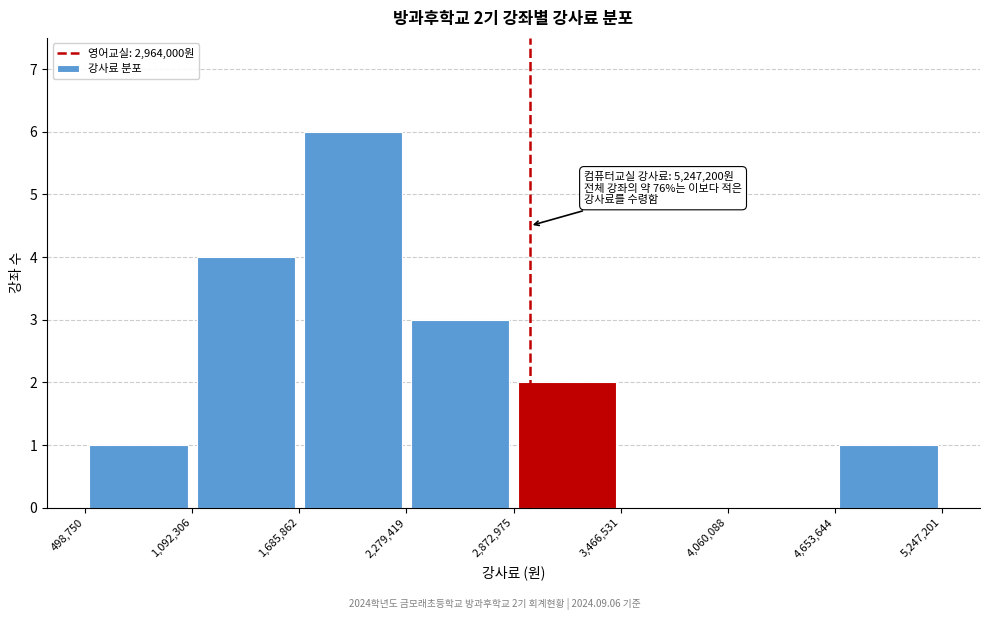

Which range on the x-axis has the tallest bar?

1,685,862 to 2,279,419